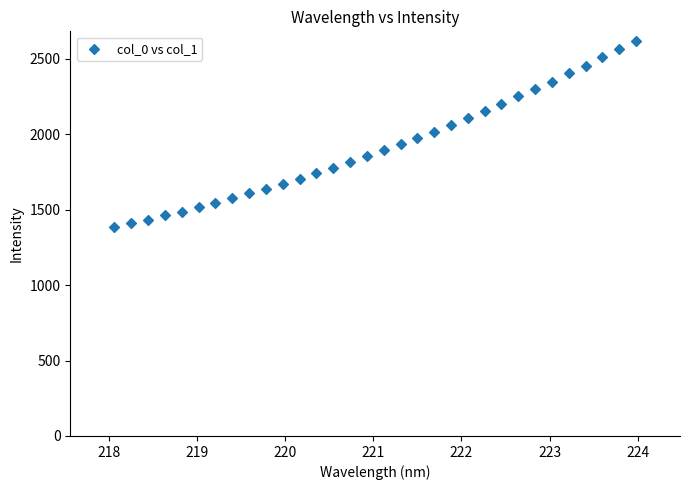

What is the range of X values (max minus min)?

5.9